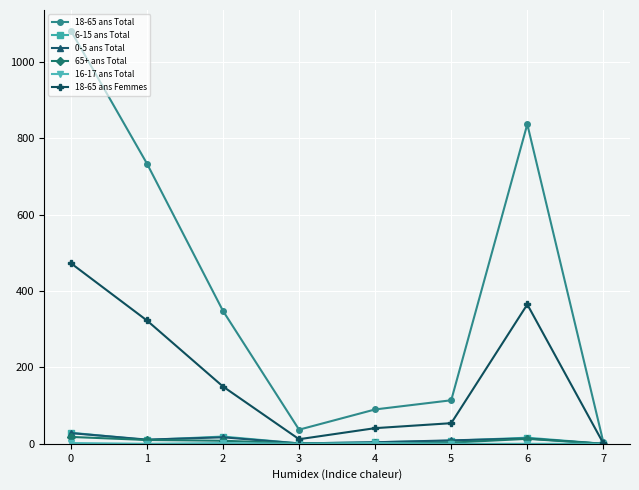

Which series has the largest range (max minus min)?

18-65 ans Total